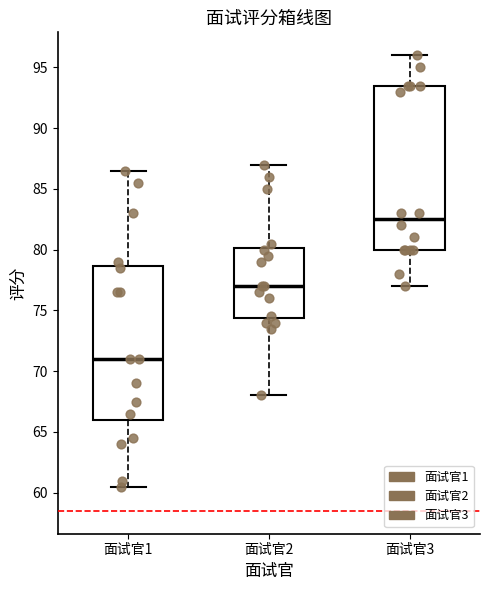

Reading left to right, transcribe this box plot: for each box, give where its median line is, the range the box spans, and where its two whiskers end, as read against the y-axis. The values are not printed on the chart, so give them approximately, as read against the axis.

面试官1: median 71.0, box 66.0 to 78.5, whiskers 60.5 to 86.5
面试官2: median 77.0, box 74.5 to 80.0, whiskers 68.0 to 87.0
面试官3: median 82.5, box 80.0 to 93.5, whiskers 77.0 to 96.0